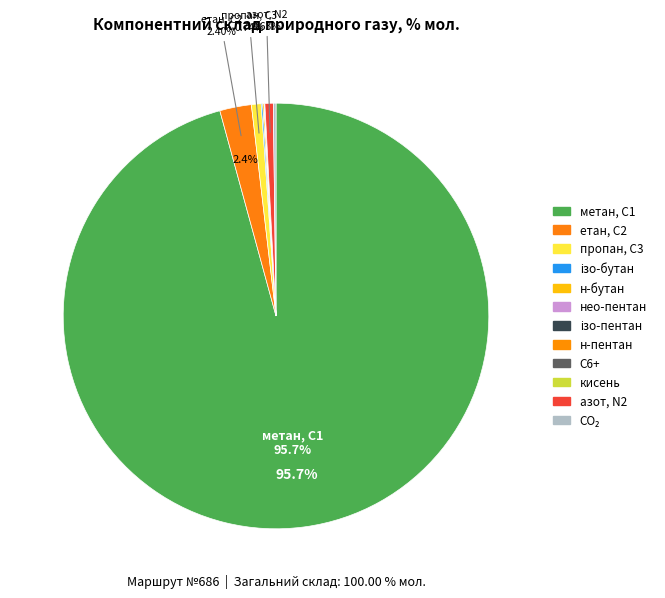

How many slices are in this pie chart?

12